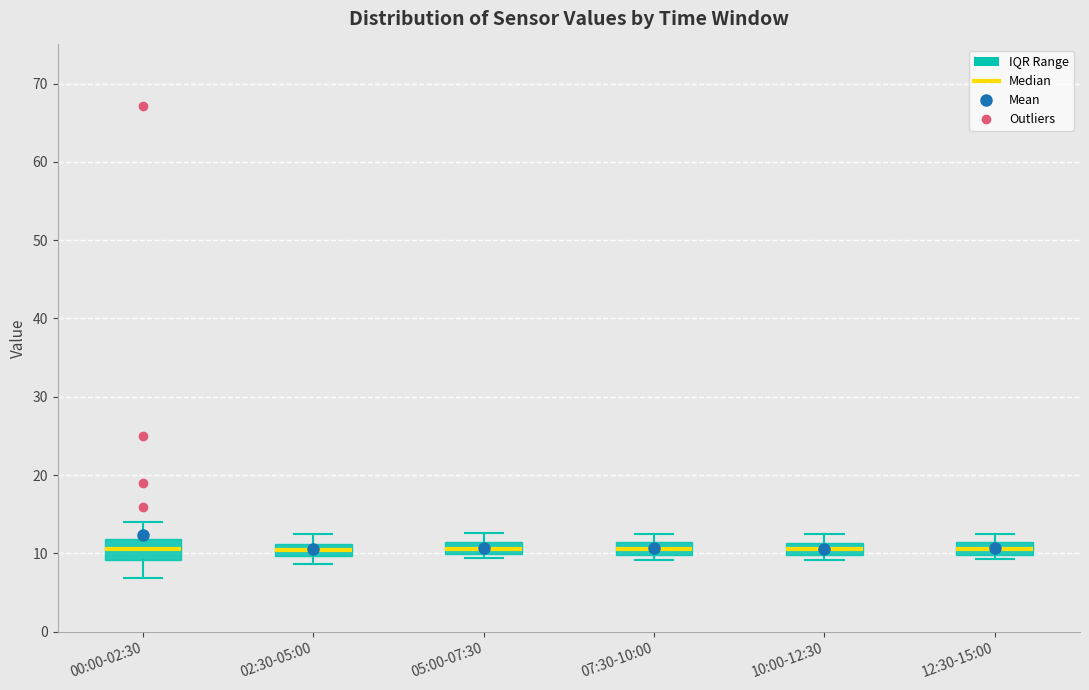

Which box is the tallest, from its lower edge to its upper edge?

00:00-02:30